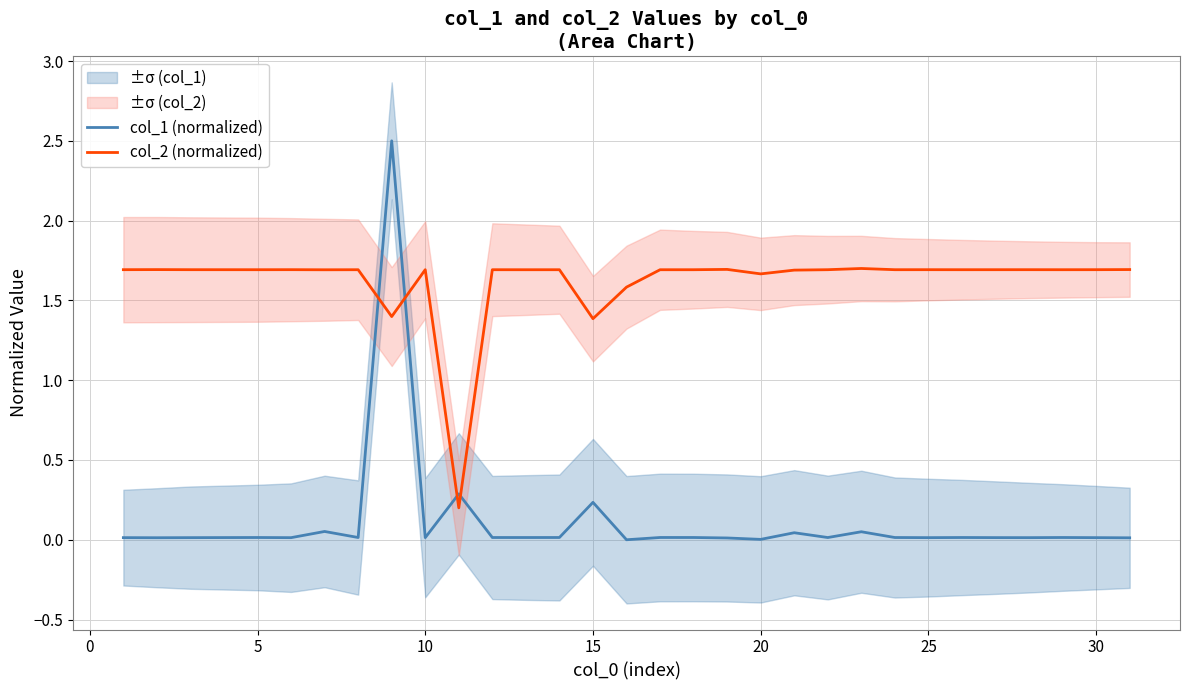

Which series has the widest spread of values?

col_1 (normalized)